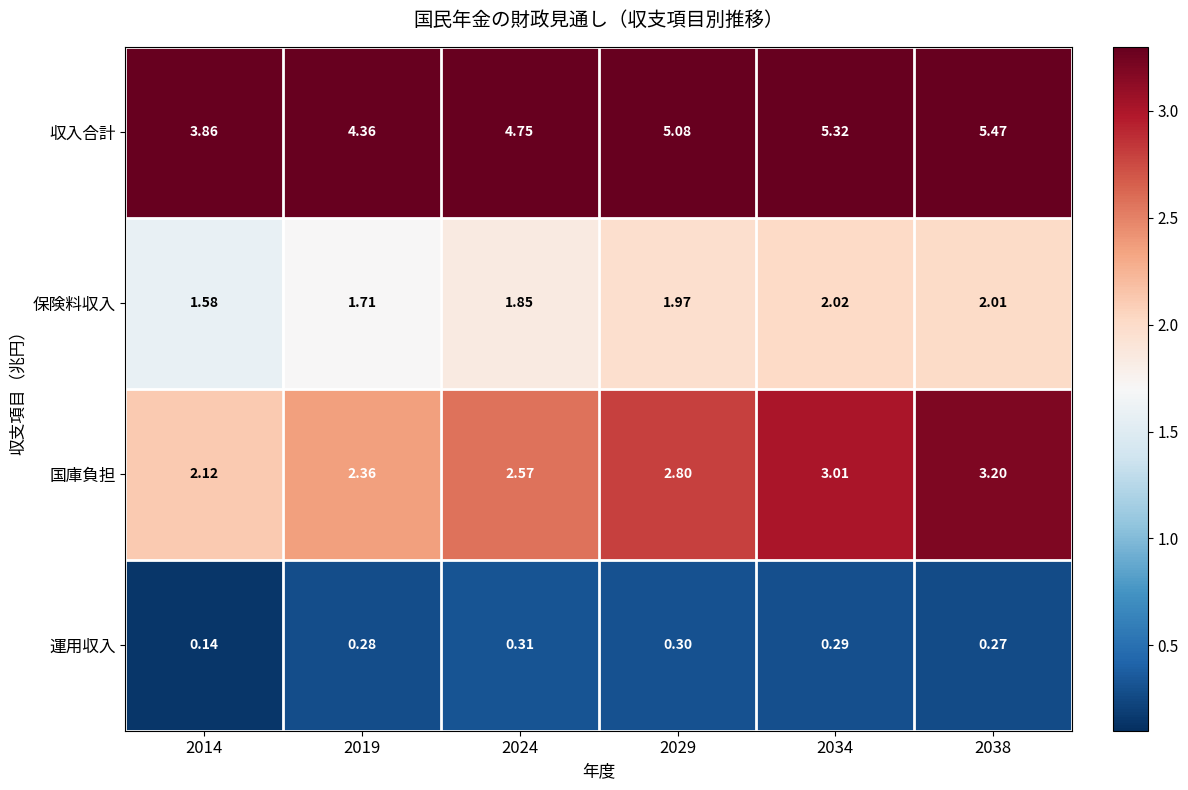

At which category does the chart reach its minimum across all series?

2014